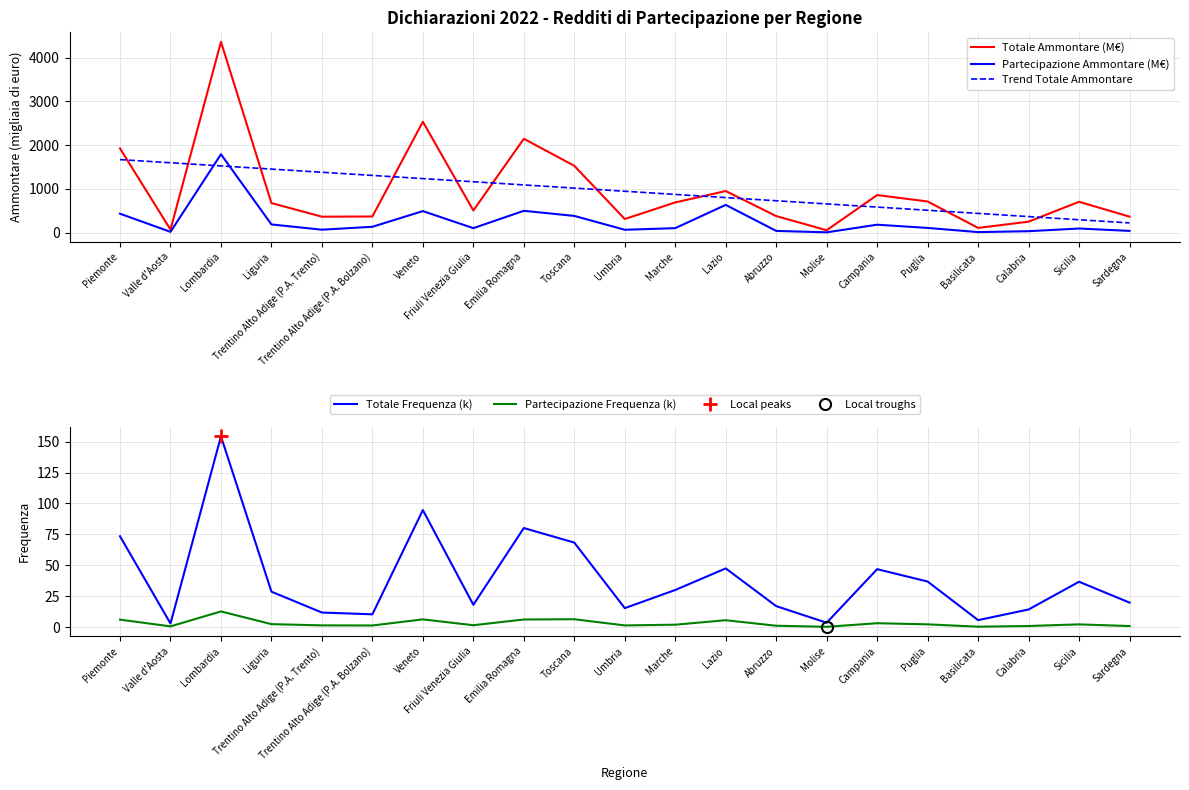

What is the value of the Totale Frequenza (k) point at the 5th from the left?

11.7